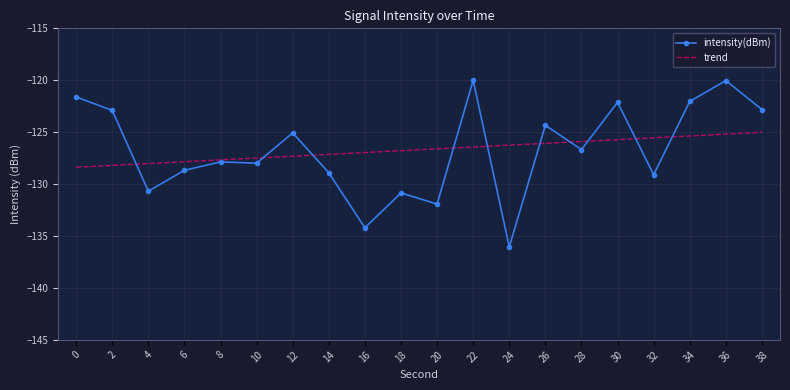

What is the maximum value shown in the chart?

-120.0